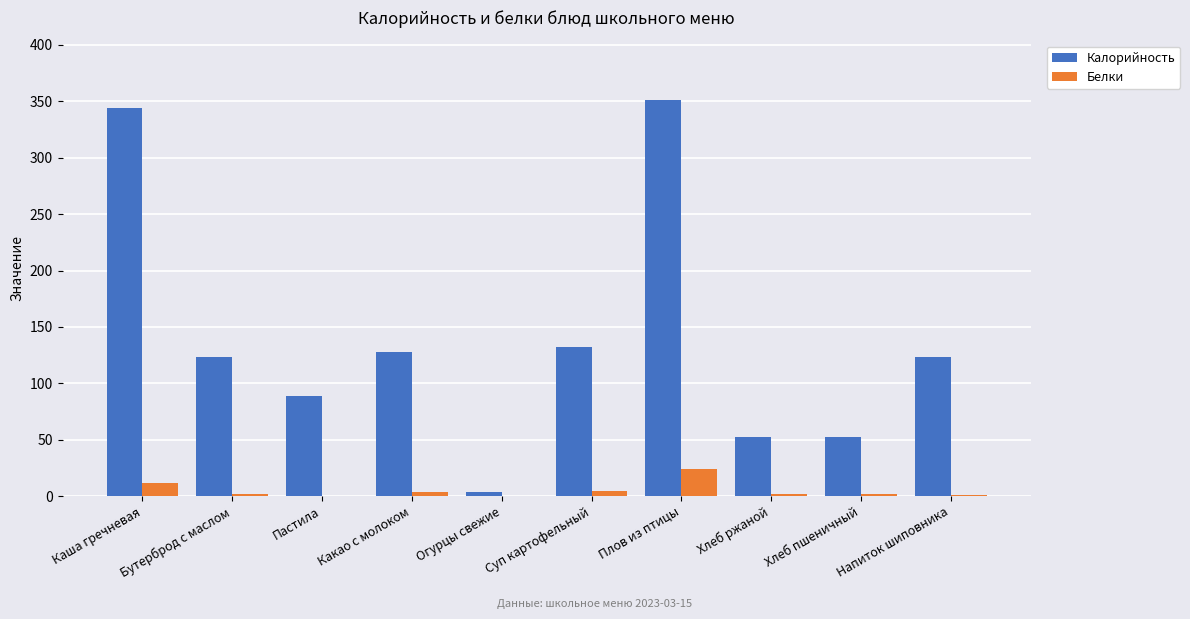

What are all the series names shown in the legend?

Калорийность, Белки